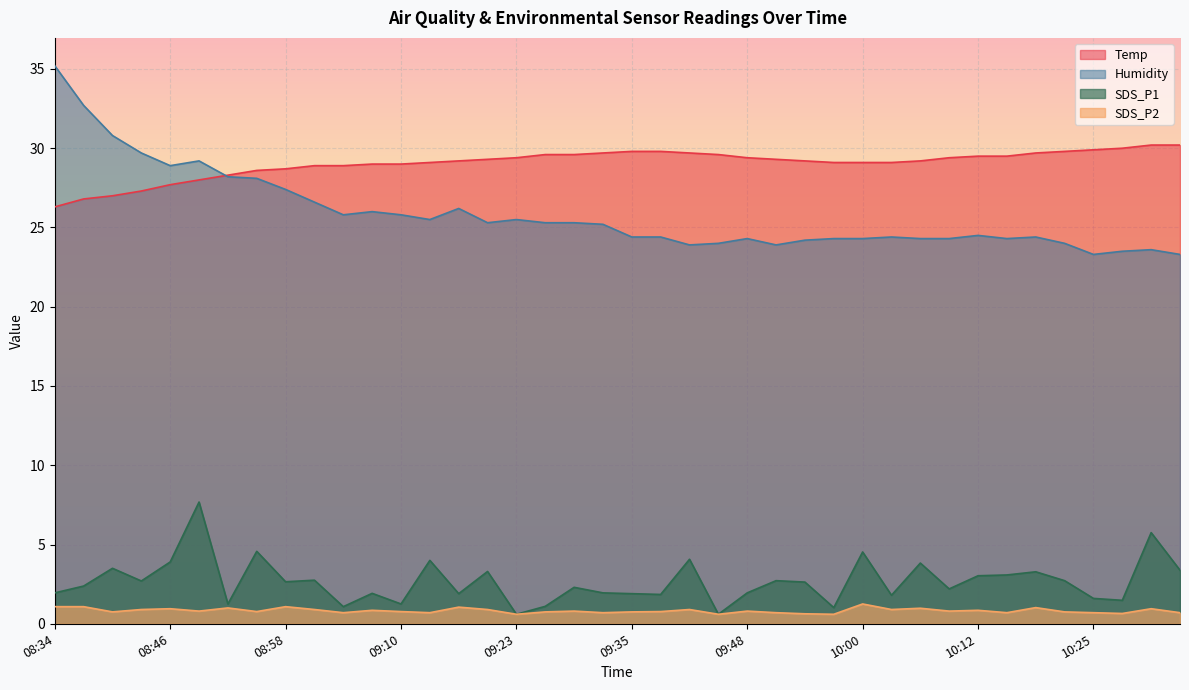

Reading left to right, transcribe all the data shown in this chart.

Temp: 26.3	26.8	27.0	27.3	27.7	28.0	28.3	28.6	28.7	28.9	28.9	29.0	29.0	29.1	29.2	29.3	29.4	29.6	29.6	29.7	29.8	29.8	29.7	29.6	29.4	29.3	29.2	29.1	29.1	29.1	29.2	29.4	29.5	29.5	29.7	29.8	29.9	30.0	30.2	30.2
Humidity: 35.2	32.7	30.8	29.7	28.9	29.2	28.2	28.1	27.4	26.6	25.8	26.0	25.8	25.5	26.2	25.3	25.5	25.3	25.3	25.2	24.4	24.4	23.9	24.0	24.3	23.9	24.2	24.3	24.3	24.4	24.3	24.3	24.5	24.3	24.4	24.0	23.3	23.5	23.6	23.3
SDS_P1: 1.9	2.4	3.5	2.7	3.9	7.7	1.2	4.6	2.6	2.8	1.1	1.9	1.2	4.0	1.9	3.3	0.6	1.1	2.3	1.9	1.9	1.9	4.1	0.6	1.9	2.7	2.6	1.0	4.5	1.8	3.8	2.2	3.0	3.1	3.3	2.7	1.6	1.5	5.8	3.4
SDS_P2: 1.1	1.1	0.8	0.9	0.9	0.8	1.0	0.8	1.1	0.9	0.7	0.8	0.8	0.7	1.1	0.9	0.6	0.8	0.8	0.7	0.8	0.8	0.9	0.6	0.8	0.7	0.6	0.6	1.2	0.9	1.0	0.8	0.8	0.7	1.0	0.8	0.7	0.7	0.9	0.7